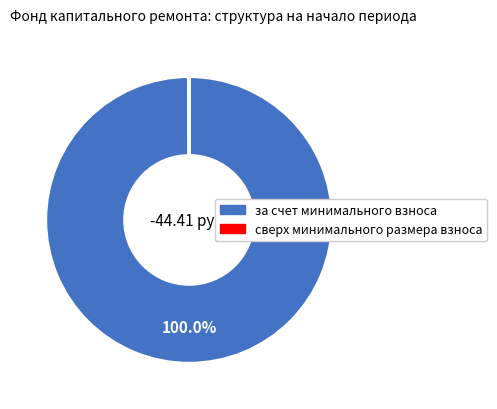

Is there a majority slice in this chart?

Yes